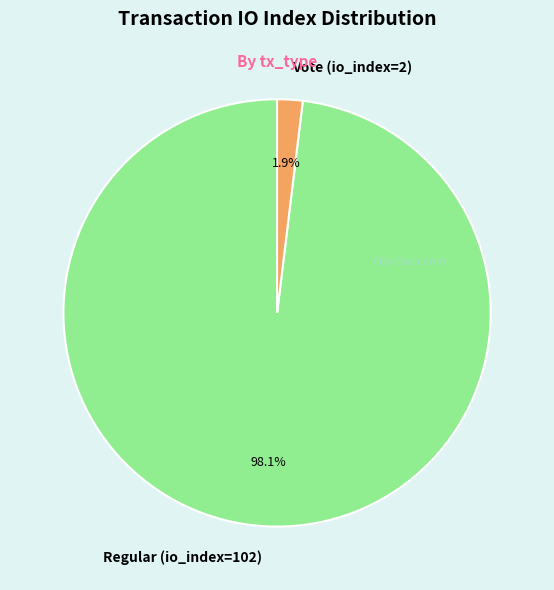

How many slices are in this pie chart?

2